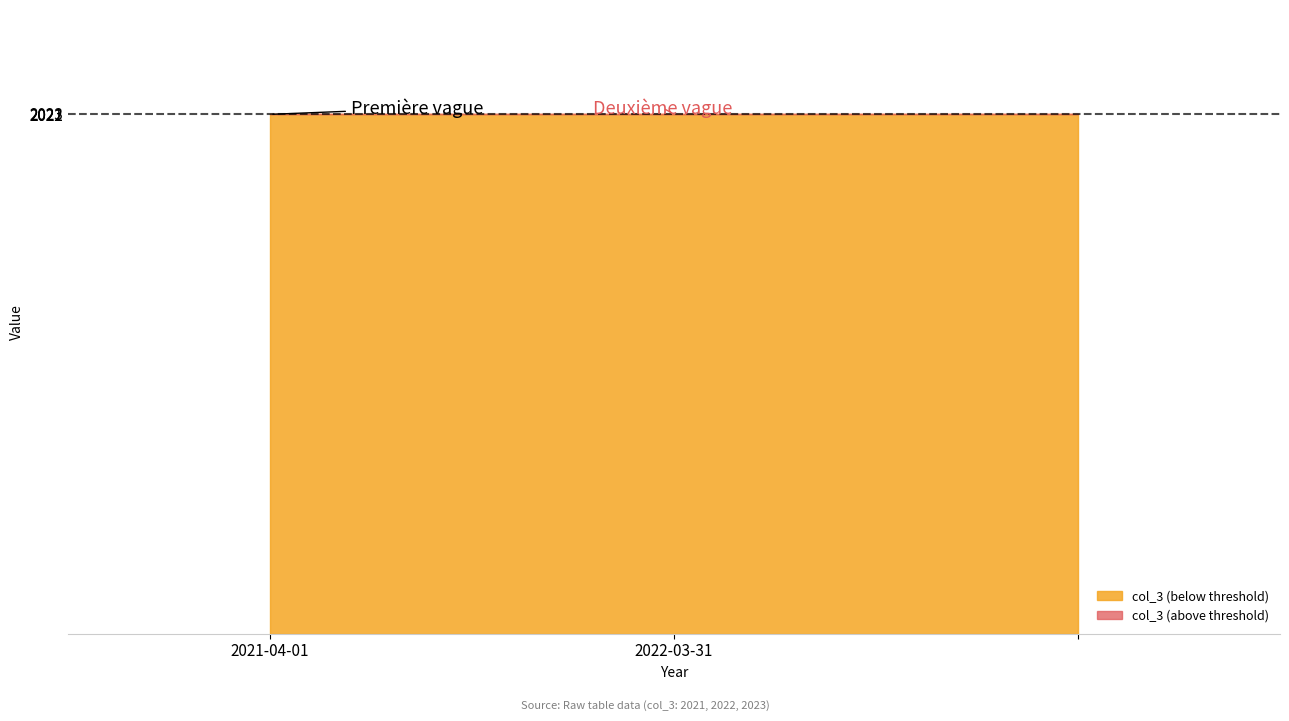

How many lines are shown in the chart?

1